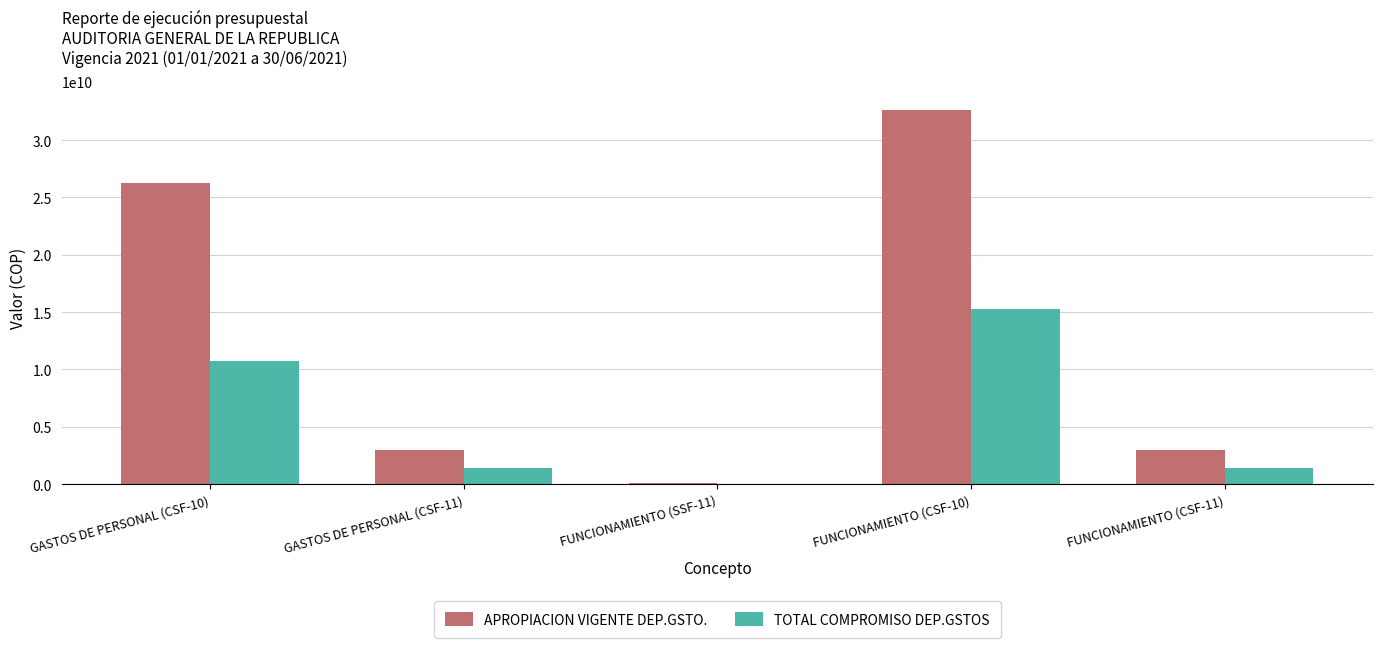

Reading left to right, what are all the values shown in this chart?

APROPIACION VIGENTE DEP.GSTO.: 26230000000	3000000000	55620000	32598660000	3000000000
TOTAL COMPROMISO DEP.GSTOS: 10775926877	1378024897	0	15261580183	1378024897